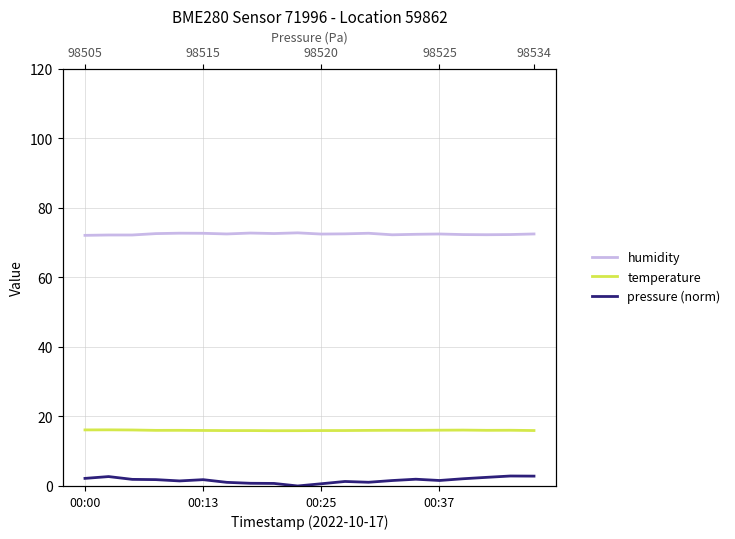

What are all the series names shown in the legend?

humidity, temperature, pressure (norm)